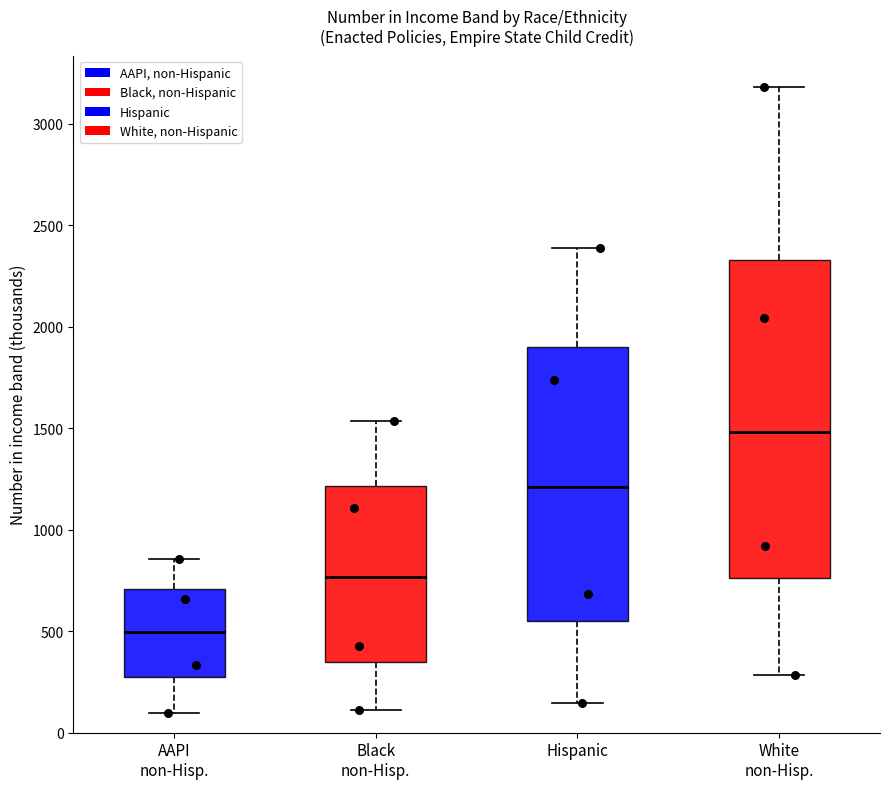

Reading left to right, read every box against the y-axis: the position of its median line, the range the box covers, and the ends of its whiskers. The values are not printed on the chart, so give them approximately, as read against the axis.

AAPI non-Hisp.: median 500, box 250 to 700, whiskers 100 to 850
Black non-Hisp.: median 750, box 350 to 1200, whiskers 100 to 1550
Hispanic: median 1200, box 550 to 1900, whiskers 150 to 2400
White non-Hisp.: median 1500, box 750 to 2350, whiskers 300 to 3200